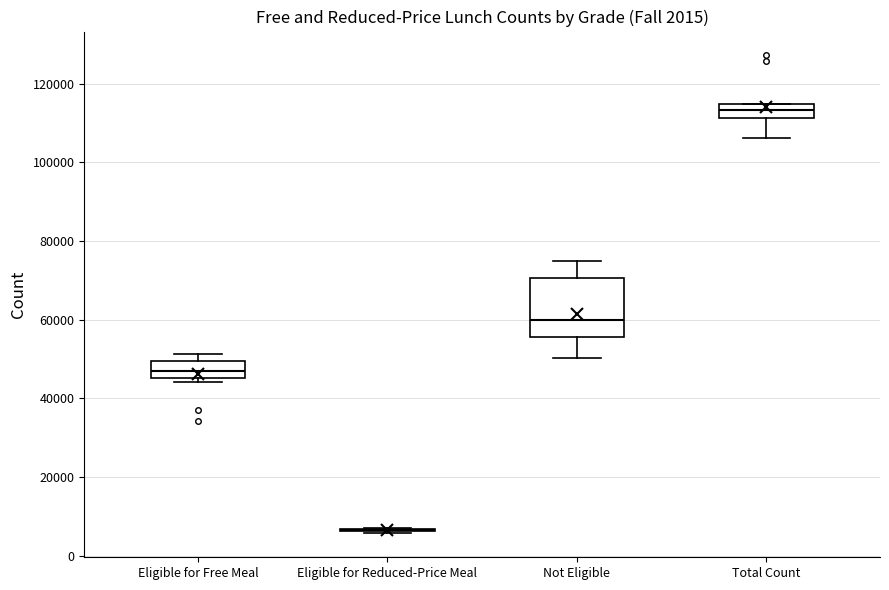

Comparing the boxes themselves (not the whiskers), which one is the tallest?

Not Eligible